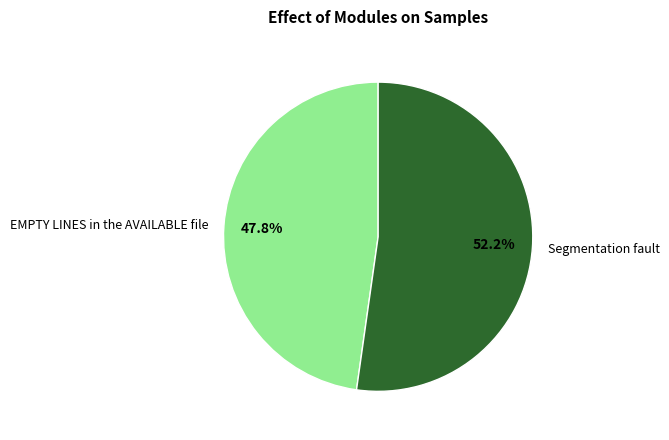

Which category has the smallest portion of the pie?

EMPTY LINES in the AVAILABLE file